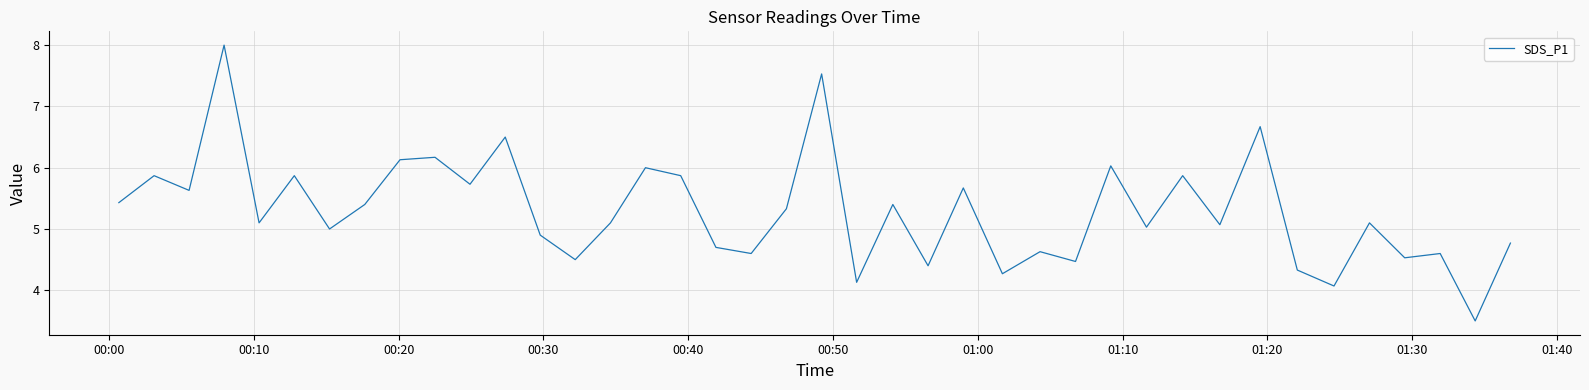

What is the smallest value displayed?

3.5